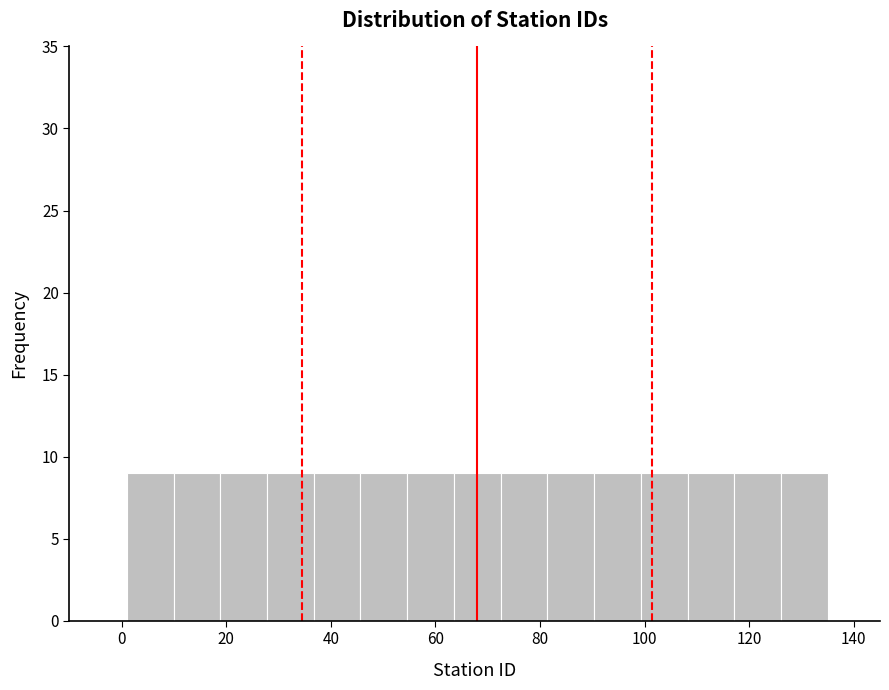

How tall is the bar that spans 82 to 90 on the x-axis? Neither the bar edges nor the heights are printed on the chart, so give them approximately, as read against the axes.

9